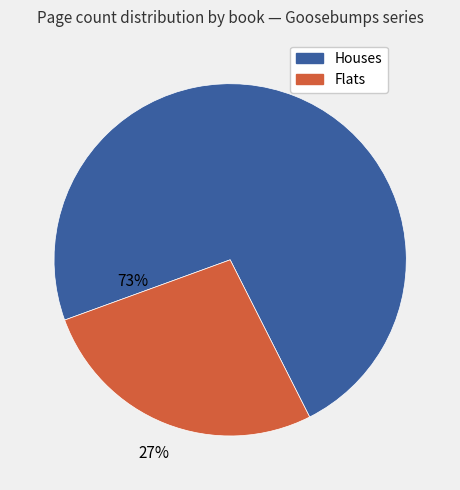

Does 3703 represent more than half of the total?

No